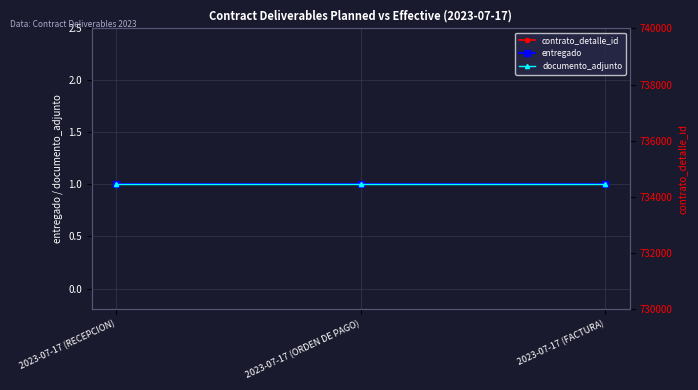

What value does the contrato_detalle_id series have at 2023-07-17 (ORDEN DE PAGO)?

734198